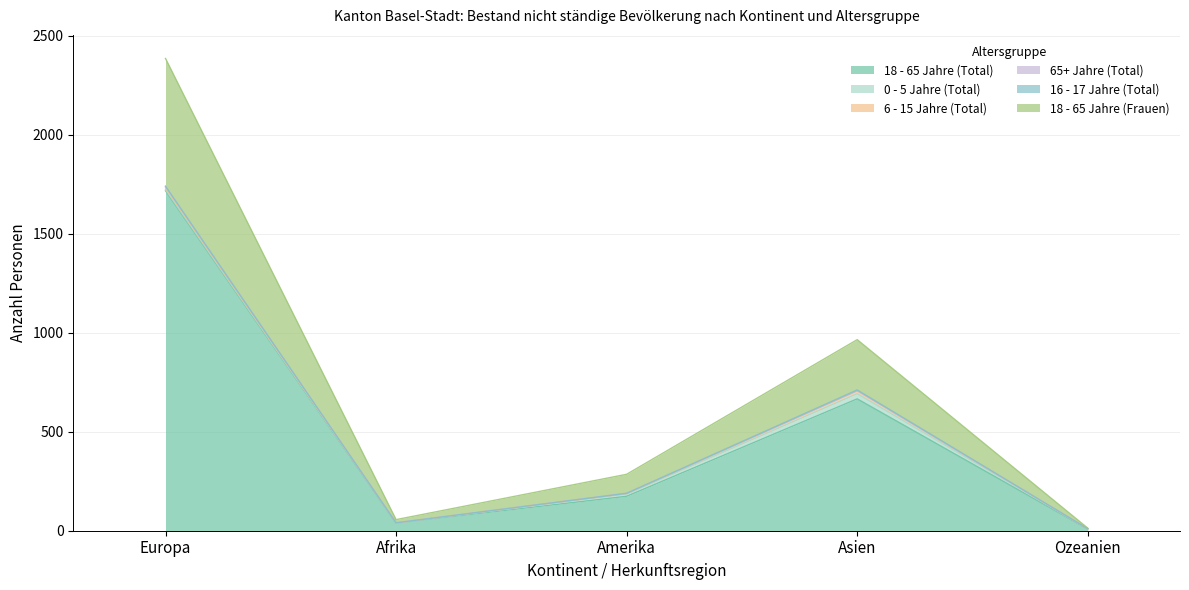

What is the difference between the highest and lowest values at Afrika?

39